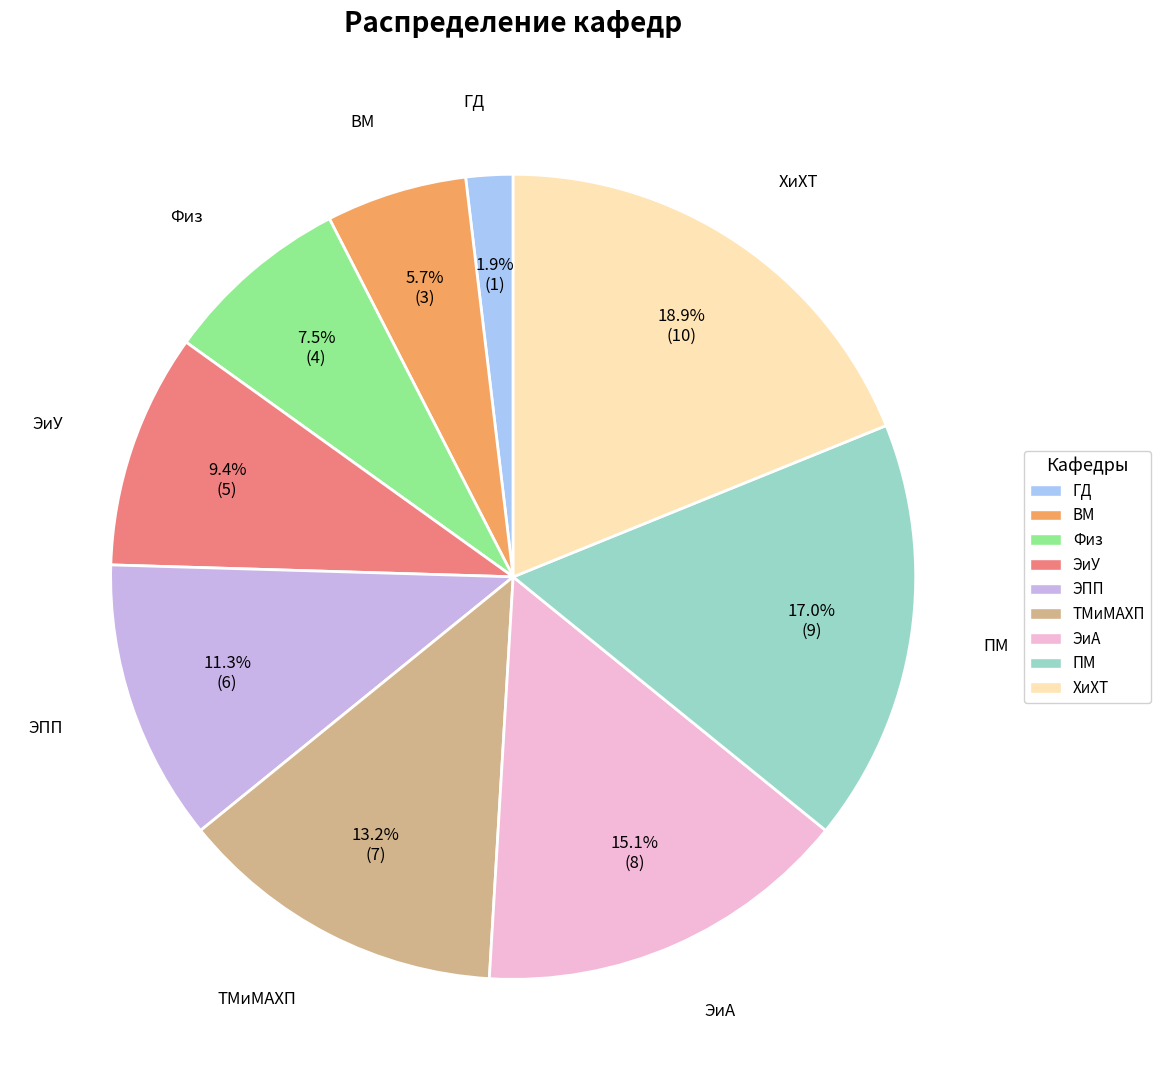

Does any single category account for the majority?

No